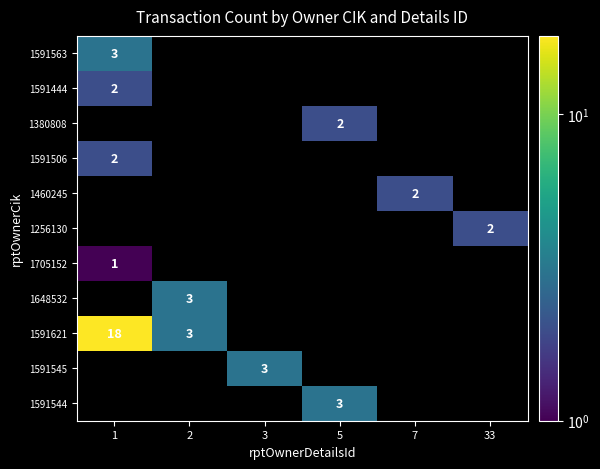

Is it true that 1591621 equals 18 at 1?

True